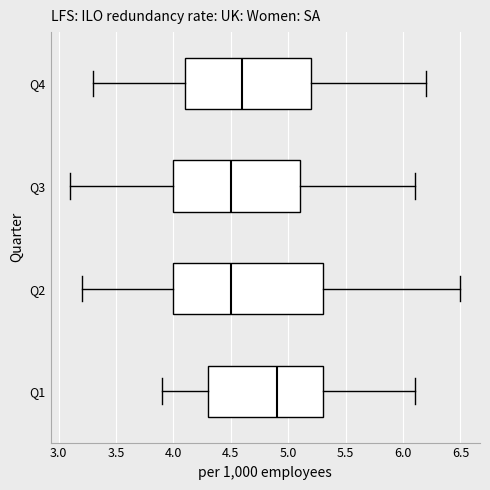

Where is the right edge of the box for Q1 on the x-axis? The values are not printed on the chart, so give them approximately, as read against the axis.

5.3